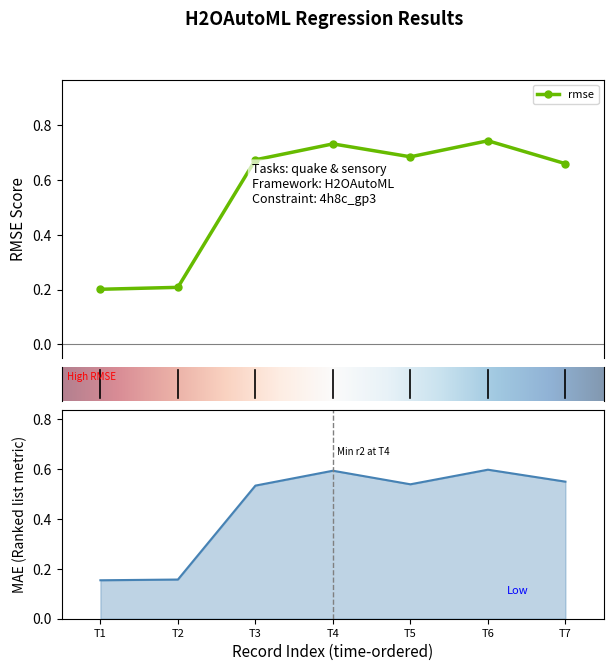

In rmse, how many points are higher than both neighbors (excluding endpoints)?

2